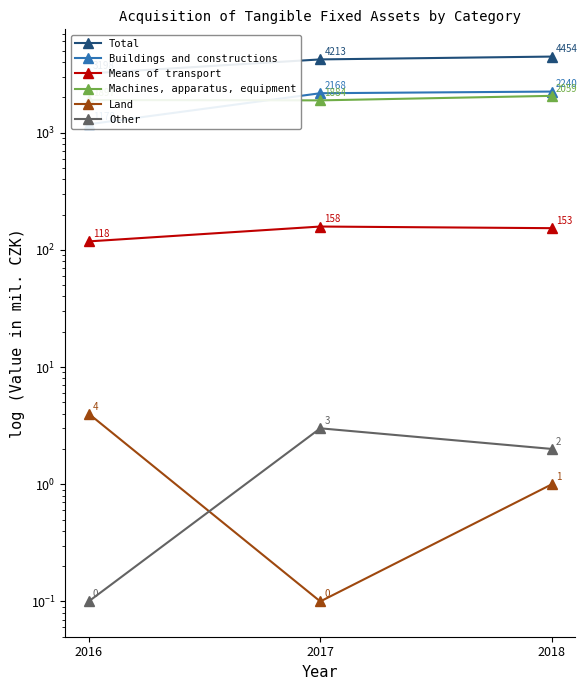

Is it true that Other equals 1.0 at 2018?

False